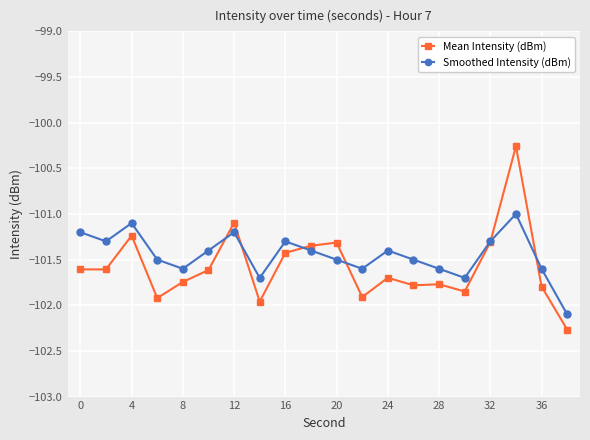

What is the sum of all Mean Intensity (dBm) values?

-2031.5